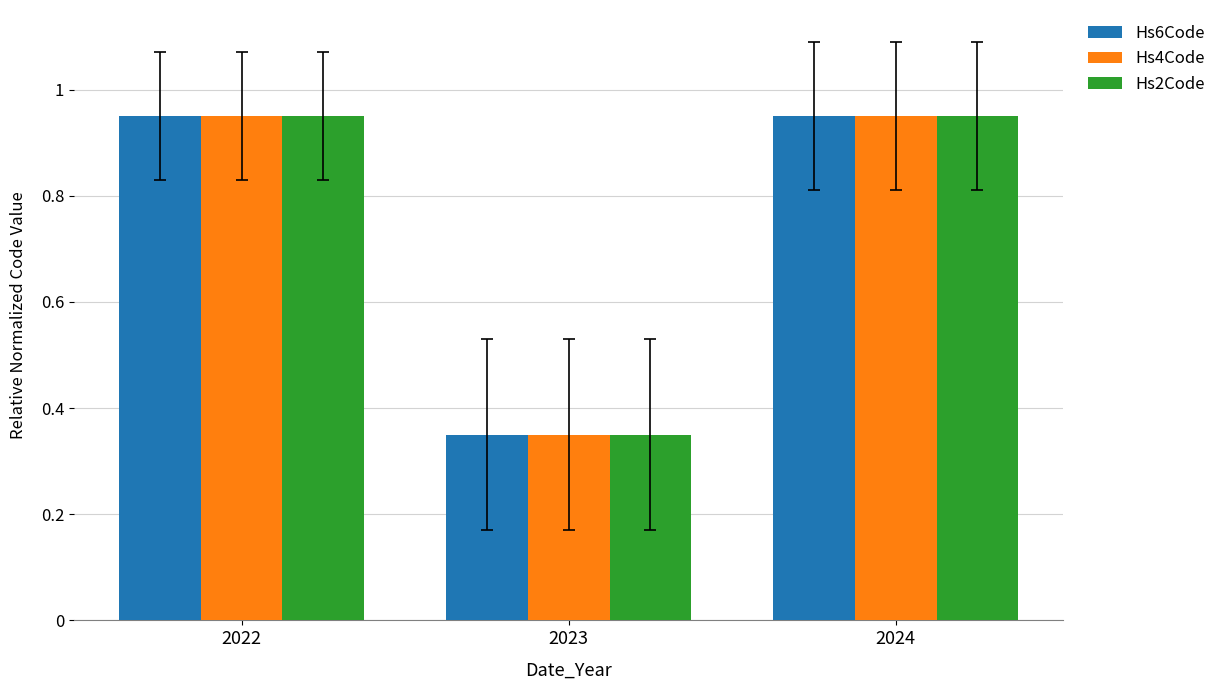

Where is Hs4Code nearest to the value 0?

2023